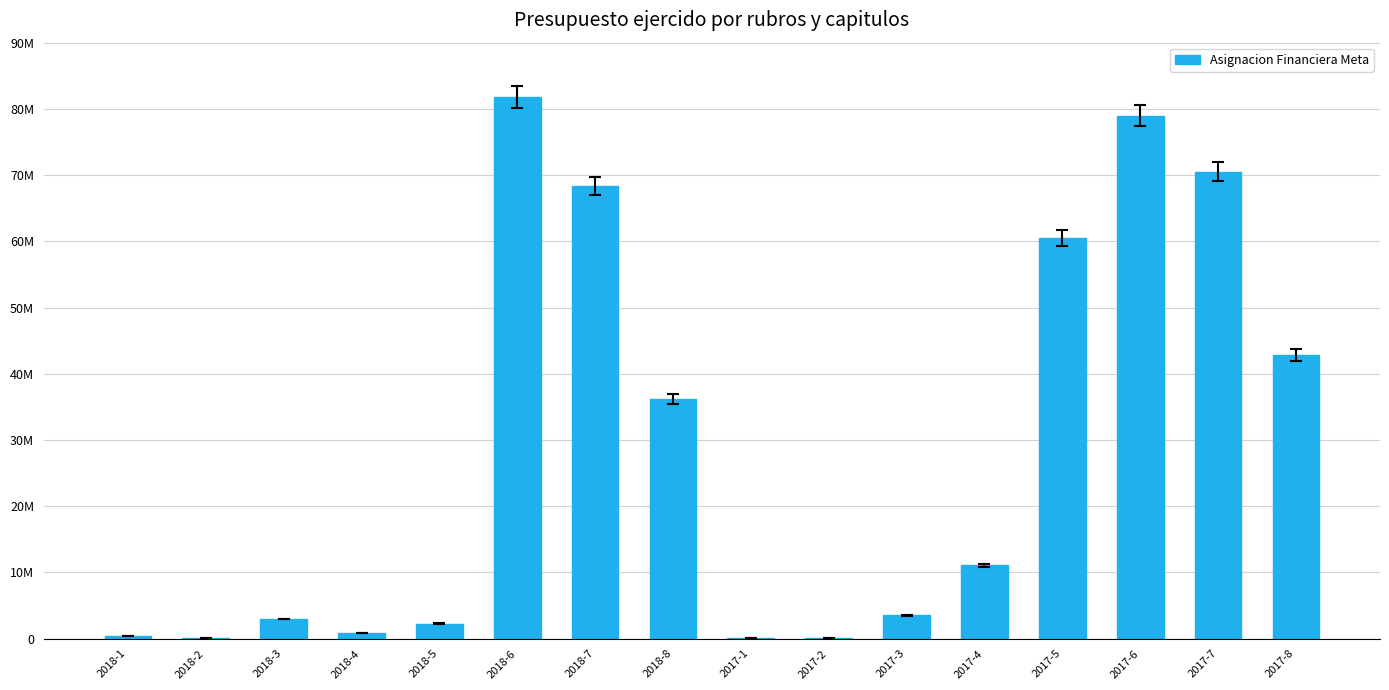

Reading left to right, extract all data points from this chart.

355000	111000	2968000	900000	2247550	81835670	68347624	36145889	75000	111000	3523000	11065000	60432432	78983577	70511562	42848972